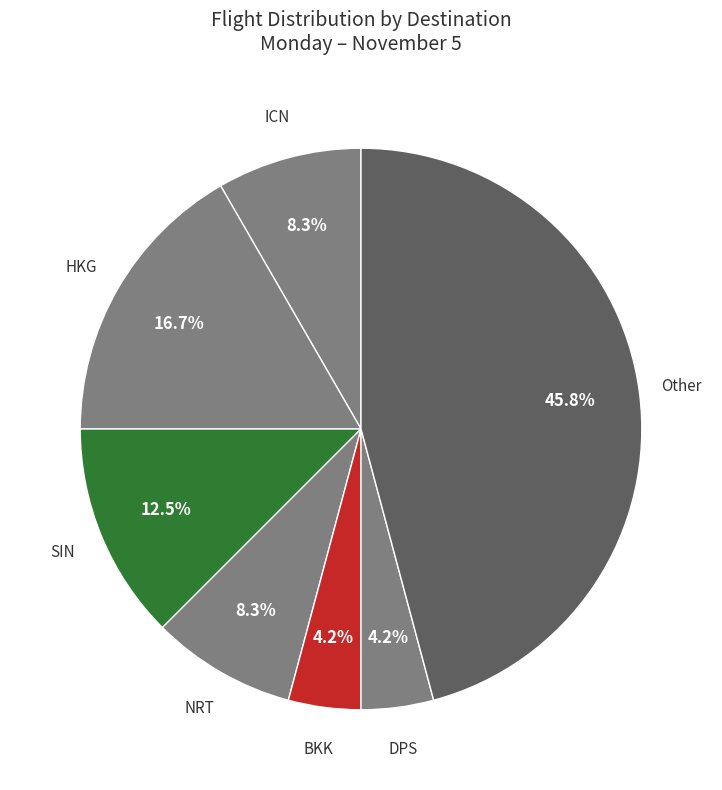

What percentage is the BKK slice, to the nearest percent?

4%